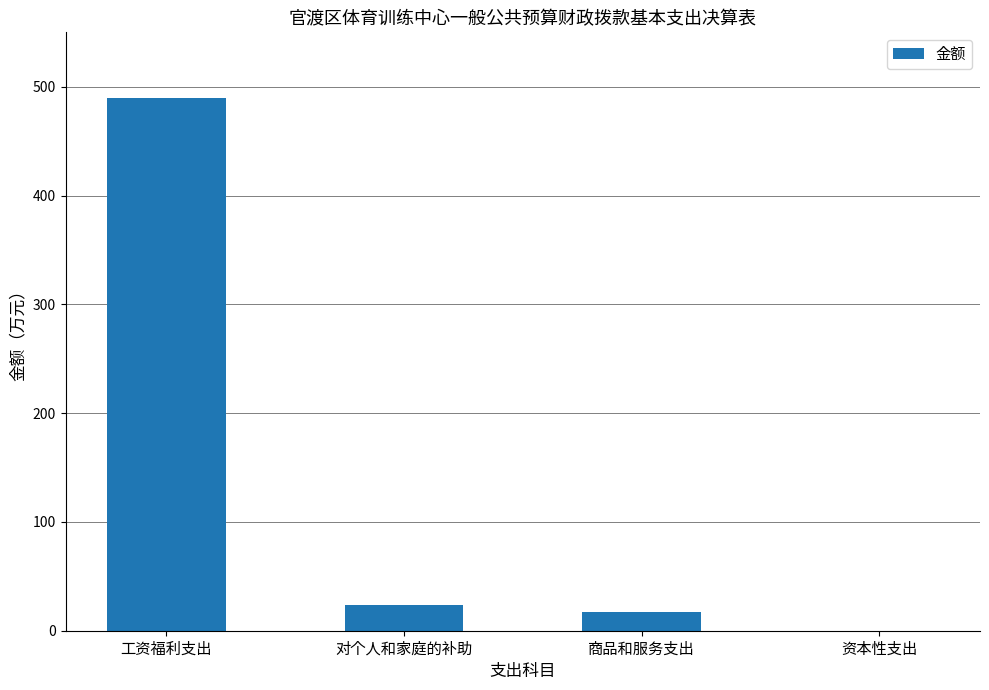

Are the bars grouped side by side (vs. stacked)?

No